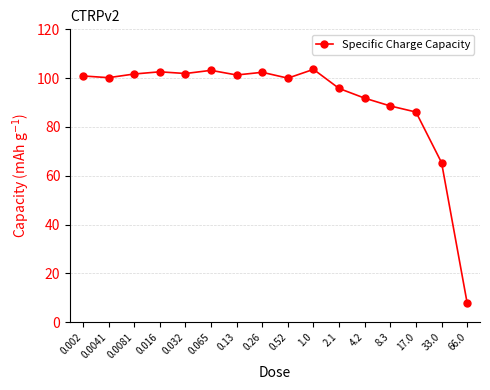

Is it true that the value at 0.52 is 159.2?

False